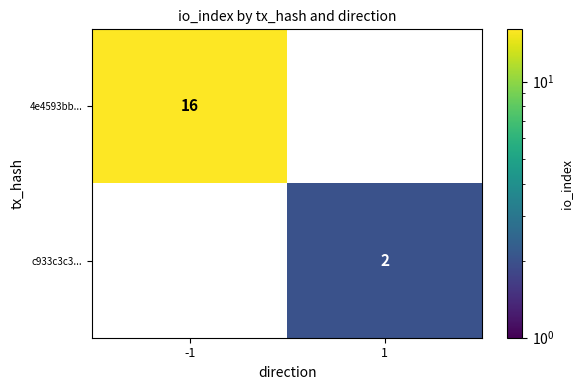

Is the value of c933c3c3... at 1 greater than the value of 4e4593bb... at -1?

No